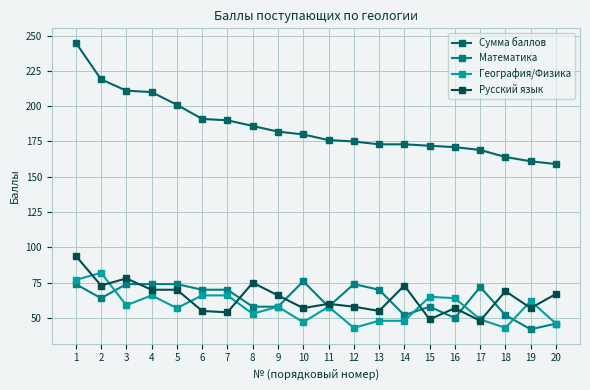

How many series are shown in this chart?

4